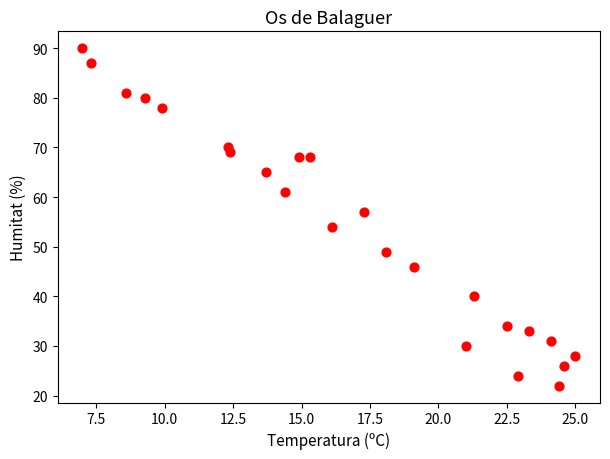

What Y value in the scatter plot is closest to 56?

57